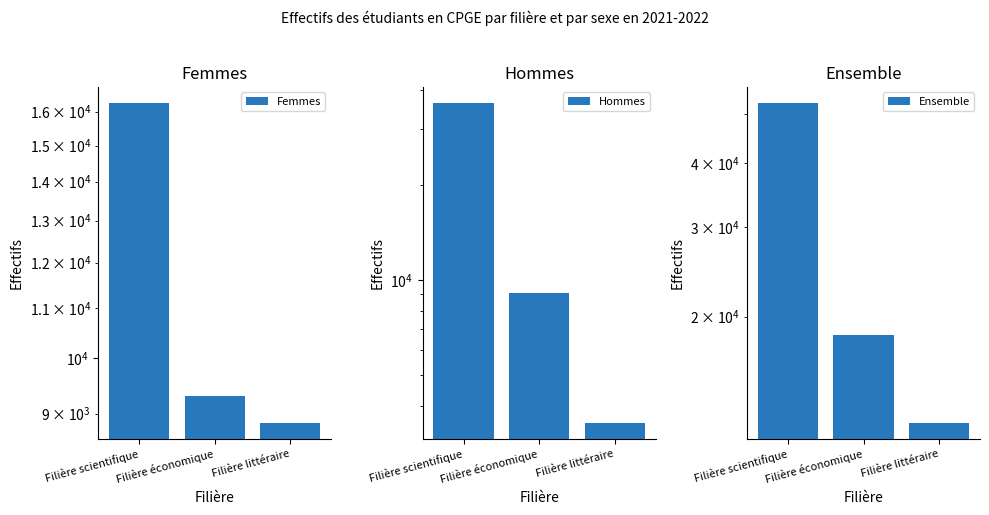

List the series in order of their peak value, lowest first.

Femmes, Hommes, Ensemble